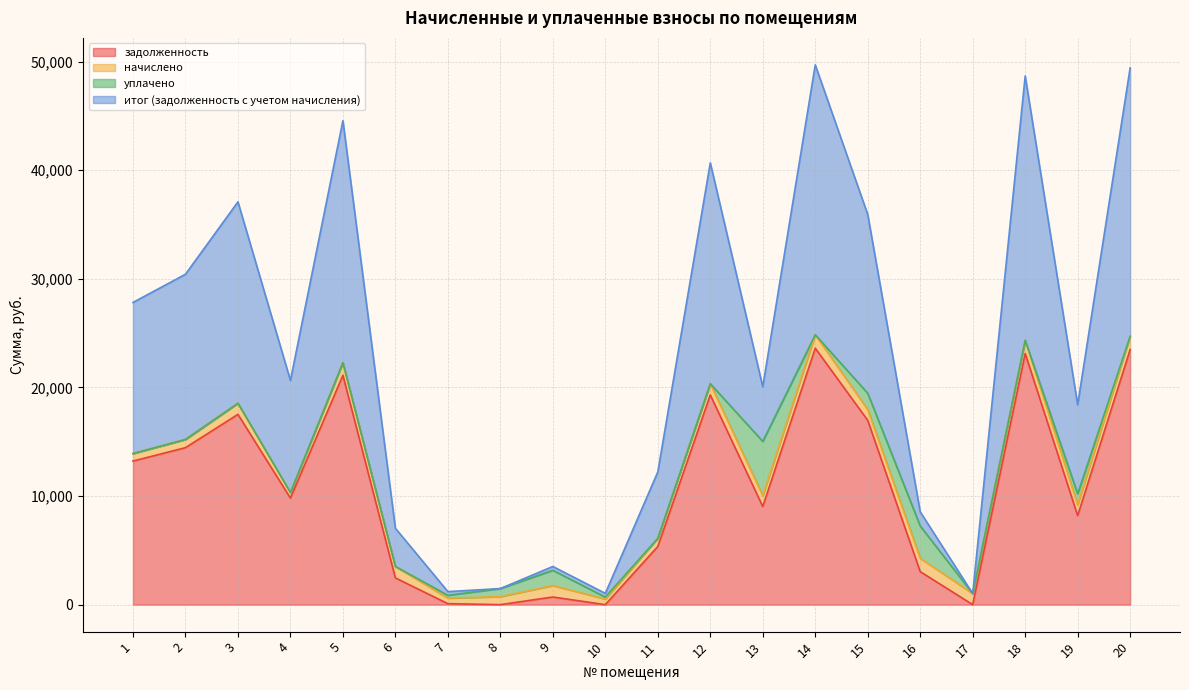

Which has a higher value, 13 or 9?

13